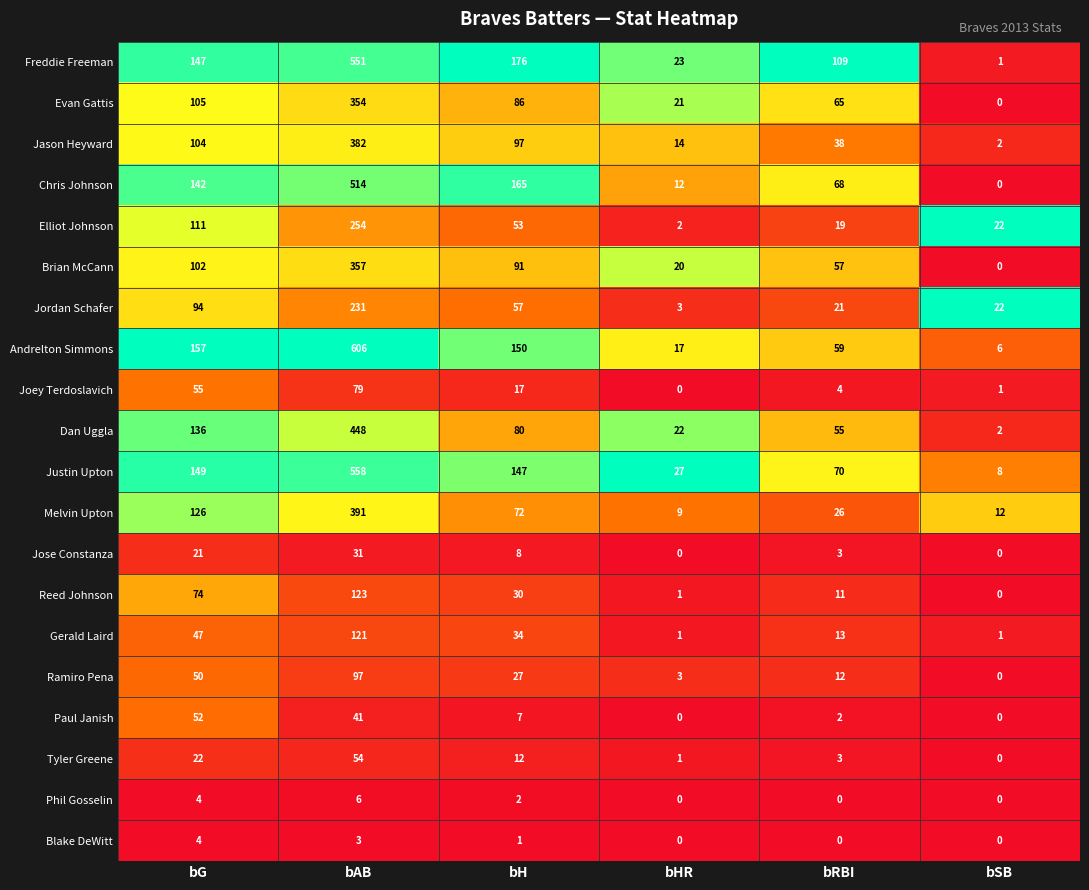

Is it true that Brian McCann equals 159 at bH?

False